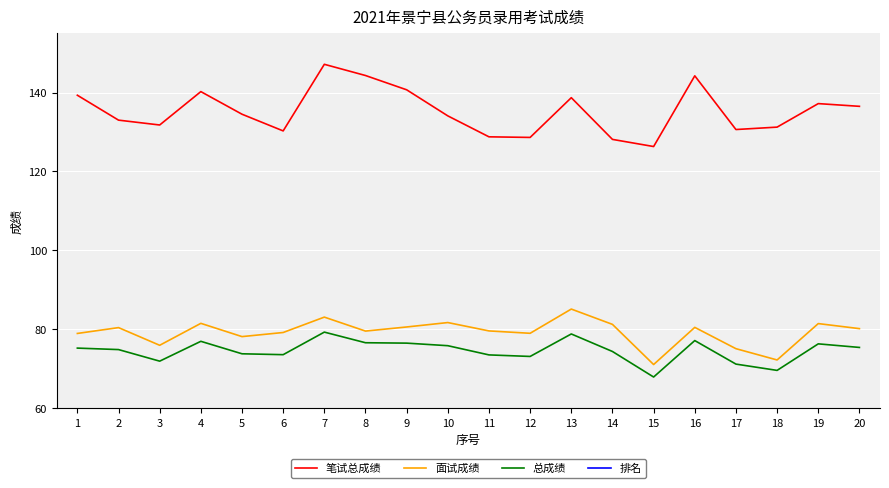

At how many categories does at least one series exceed 129?

16